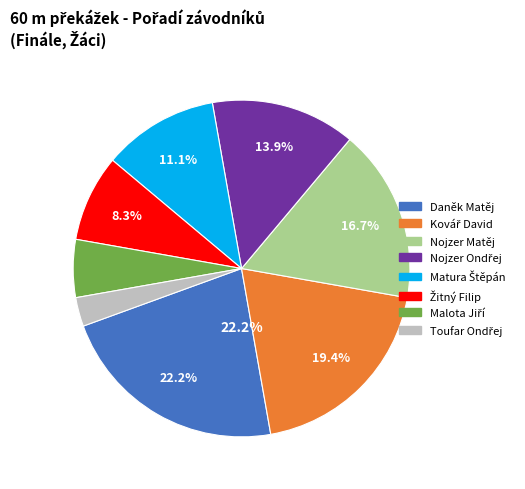

Count the number of slices in the pie.

8